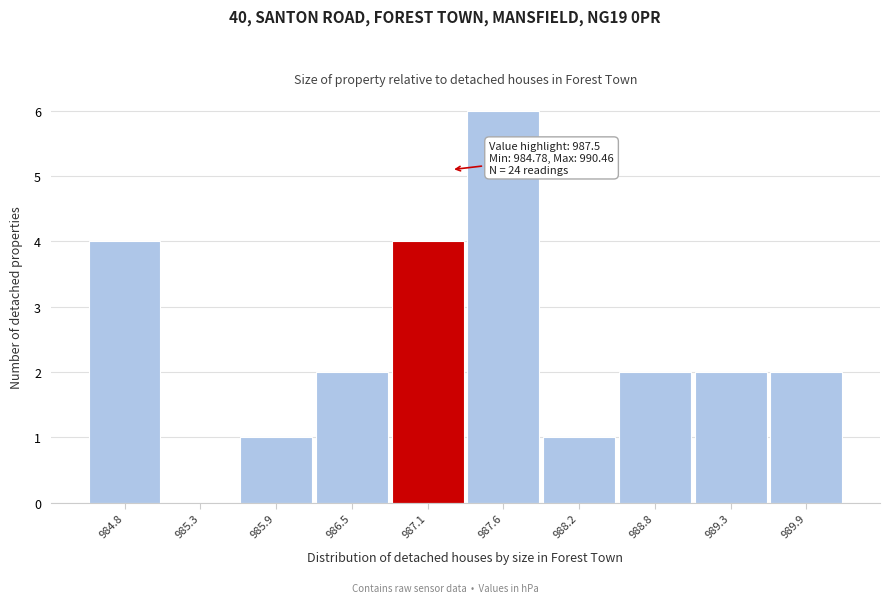

Reading left to right, what are all the values shown in this chart?

984.8=4	985.3=0	985.9=1	986.5=2	987.1=4	987.6=6	988.2=1	988.8=2	989.3=2	989.9=2